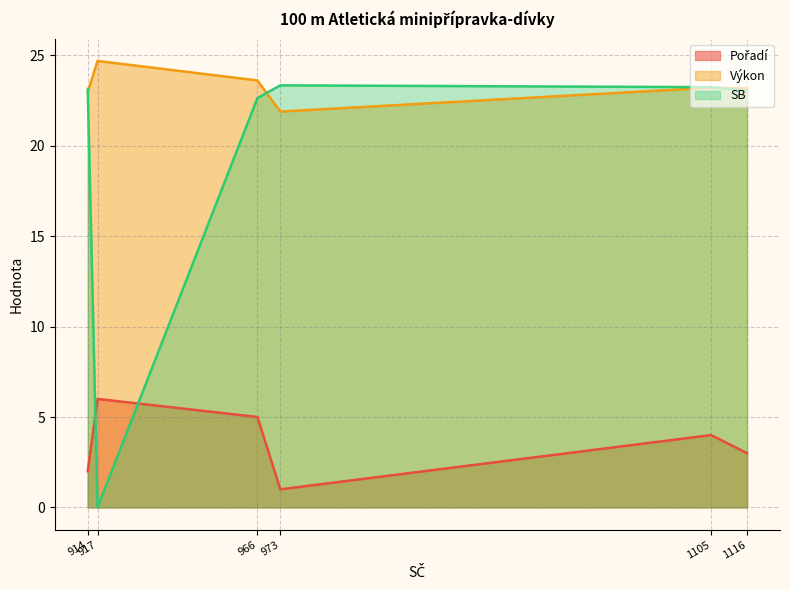

Is the value of SB at Le Bich Nhi greater than the value of Pořadí at Oláhová Diana?

Yes